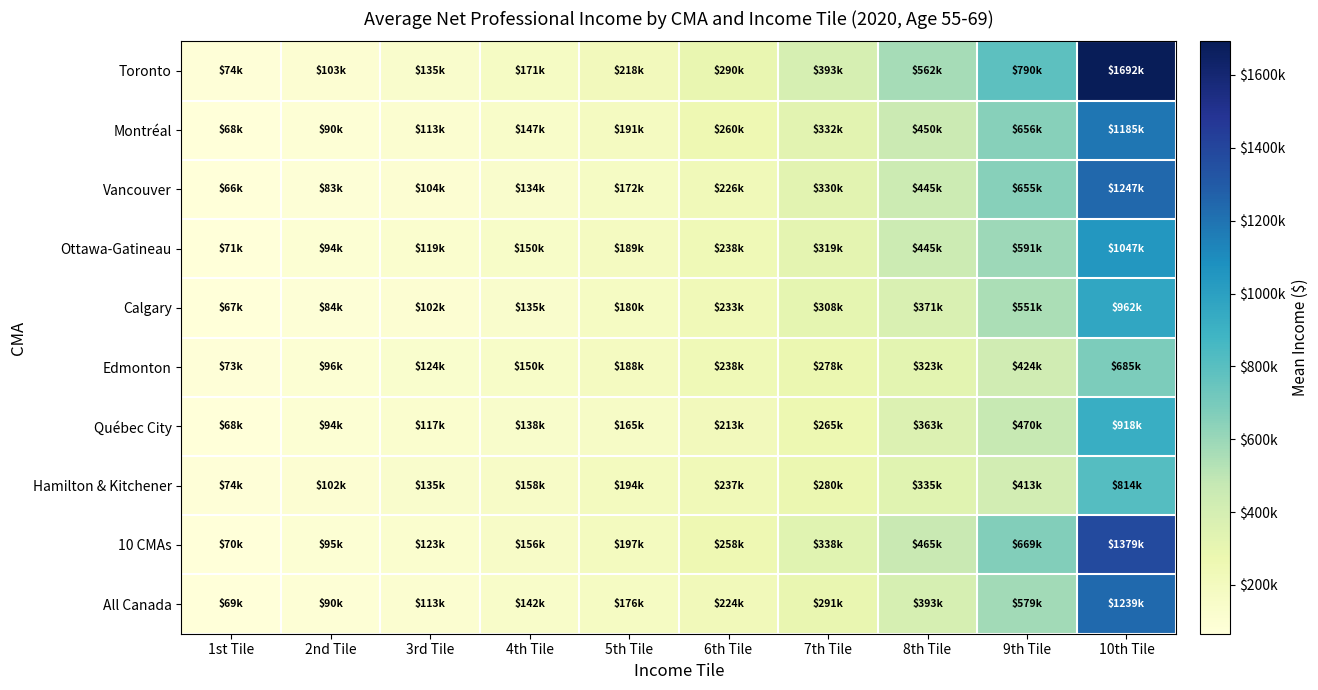

What is the greatest value displayed?

1692345